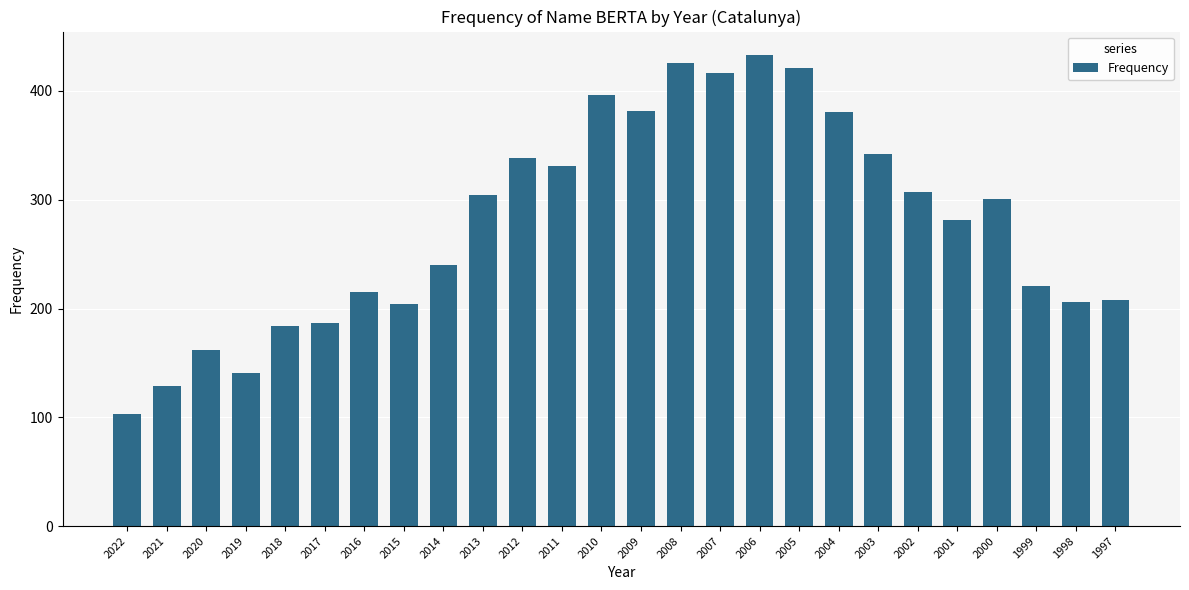

What is the smallest value displayed?

103